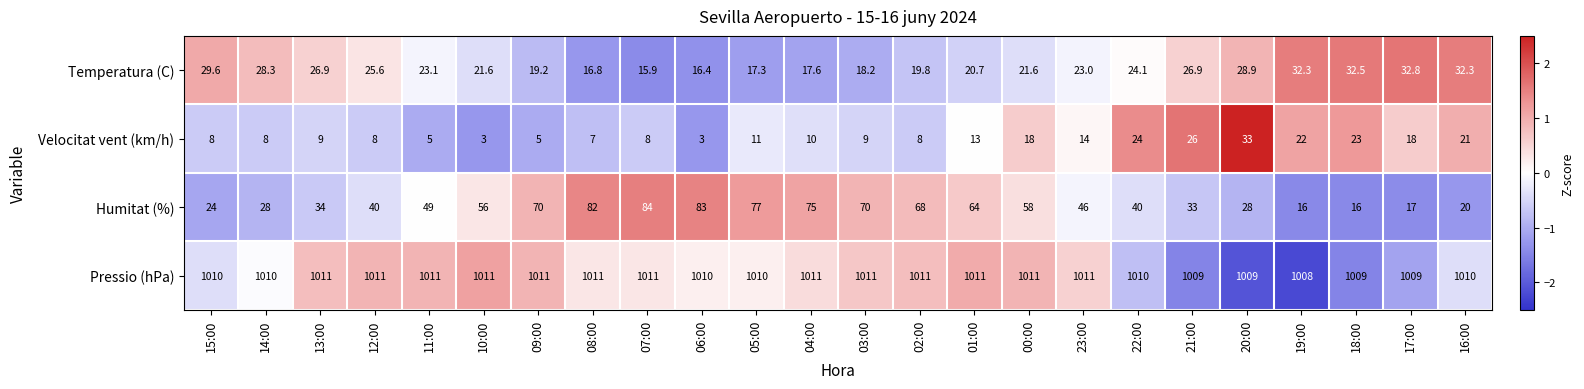

At which category is the sum across all series the highest?

07:00